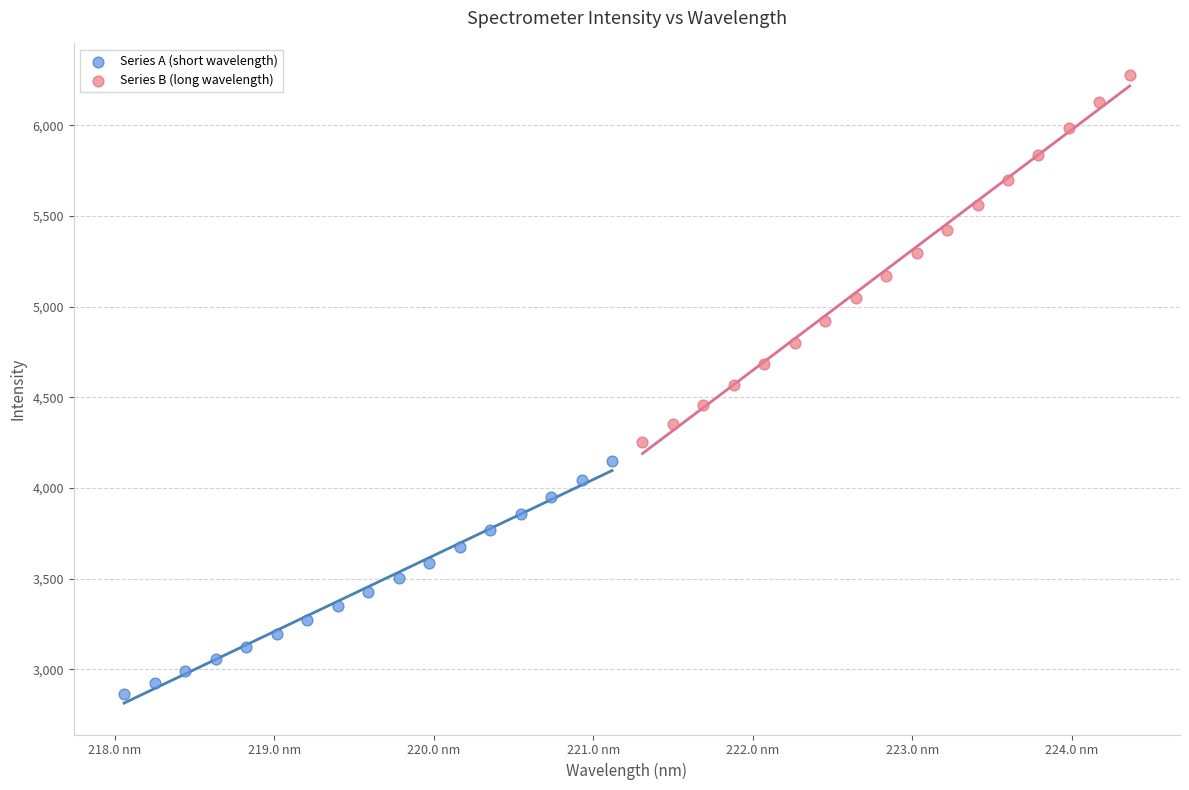

Which series reaches the maximum Y coordinate?

Series B (long wavelength)